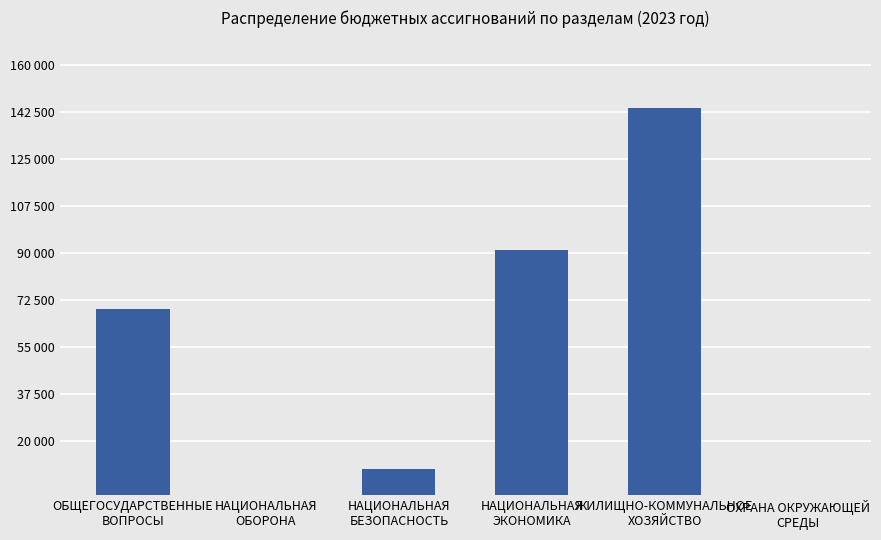

Is it true that the value at НАЦИОНАЛЬНАЯ
ОБОРОНА is 0.0?

True